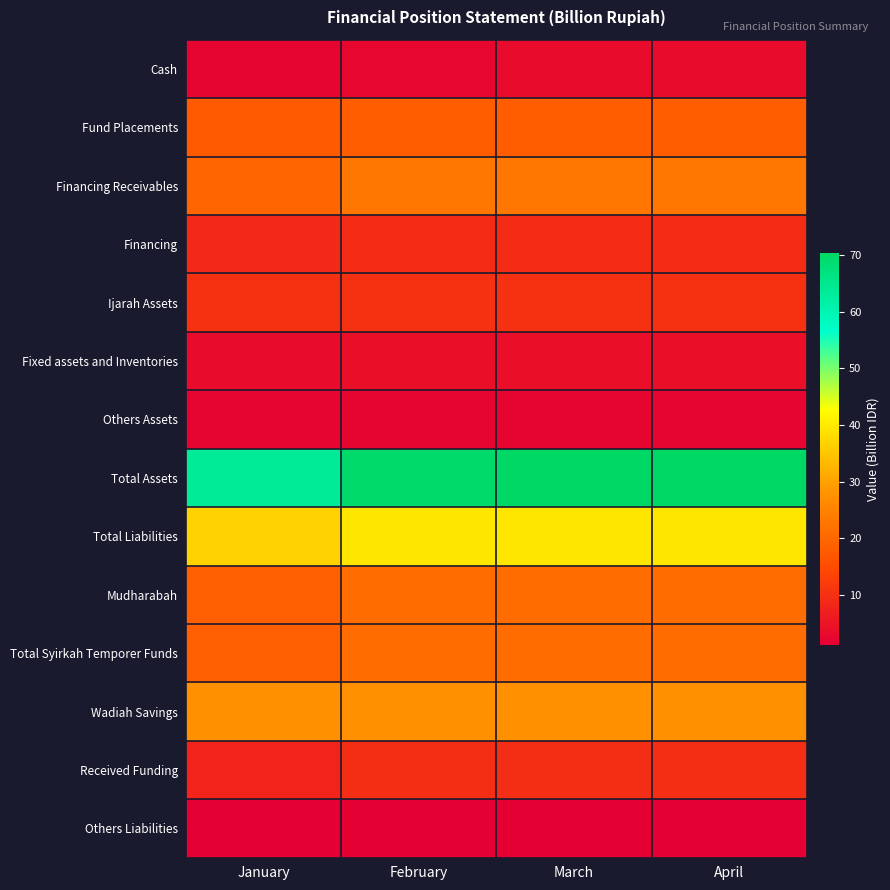

At how many categories does at least one series exceed 44?

4